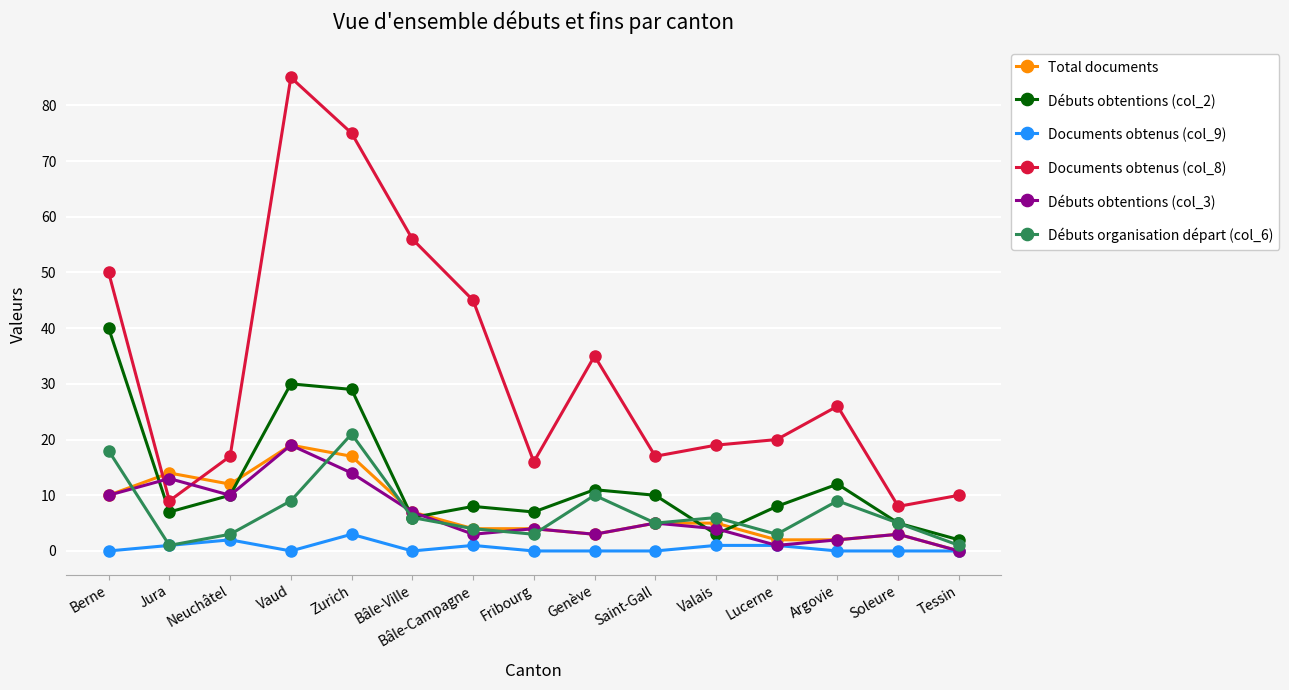

The value of Total documents at Argovie is 2. True or false?

True